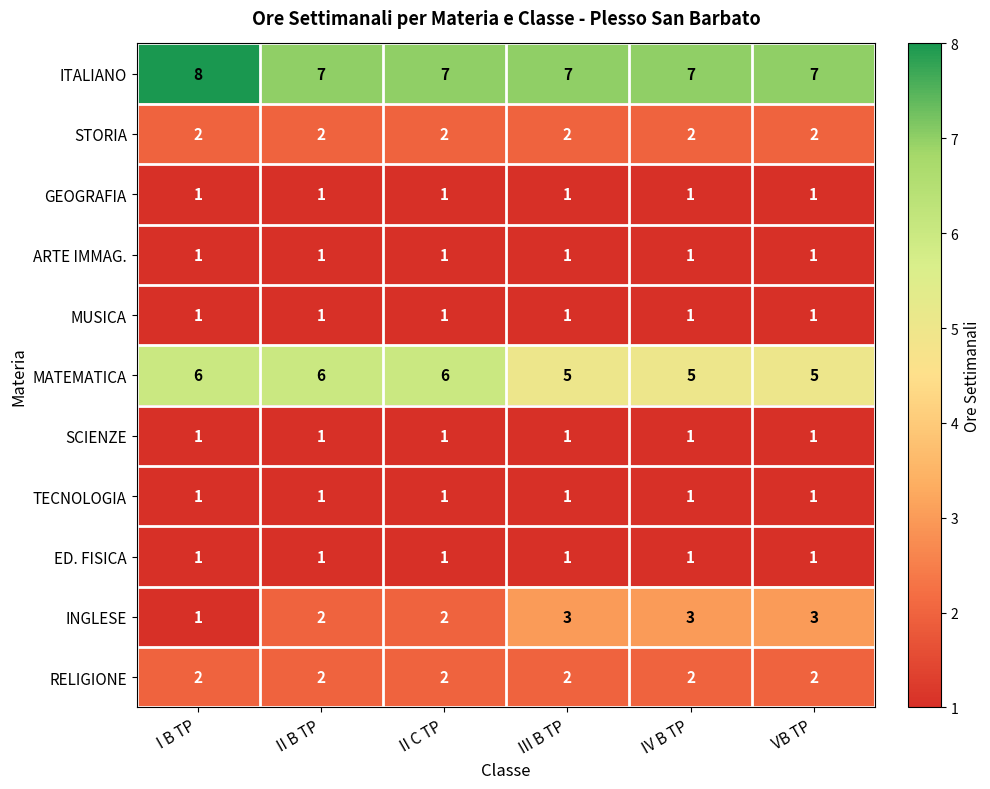

True or false: ARTE IMMAG. has a value of 1 at III B TP.

True